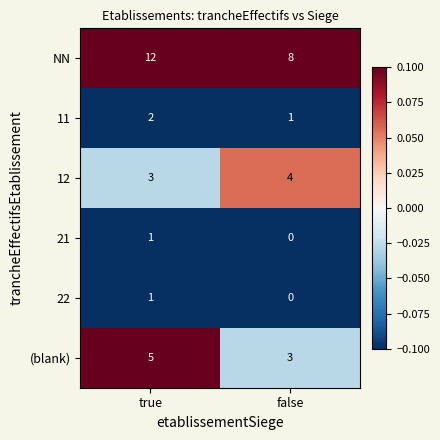

At which label is 21 closest to 0?

false